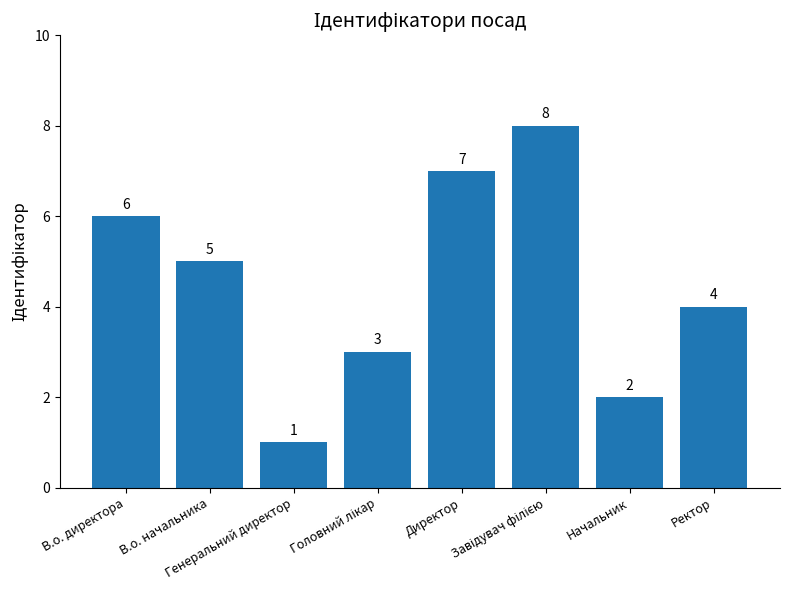

Where does the data first go above 5?

В.о. директора